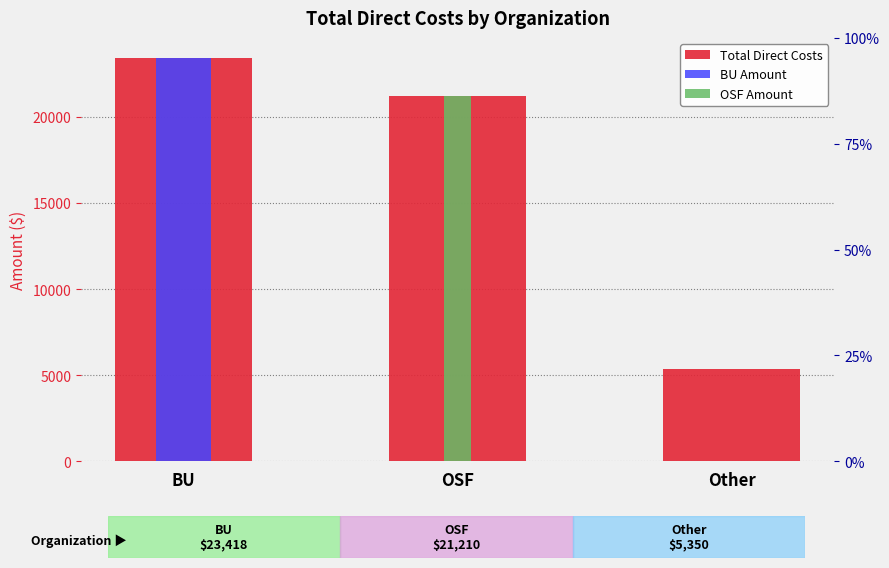

What is the average value of the BU Amount series?

7806